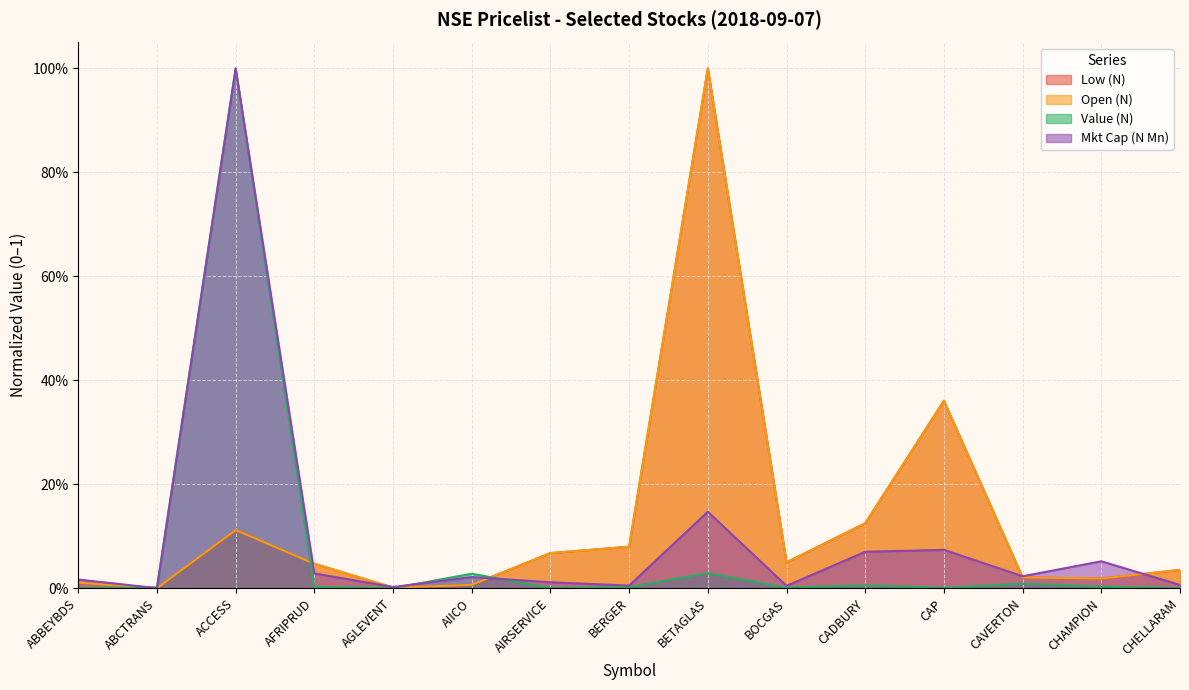

What is the difference between the highest and lowest values at AIRSERVICE?

0.1